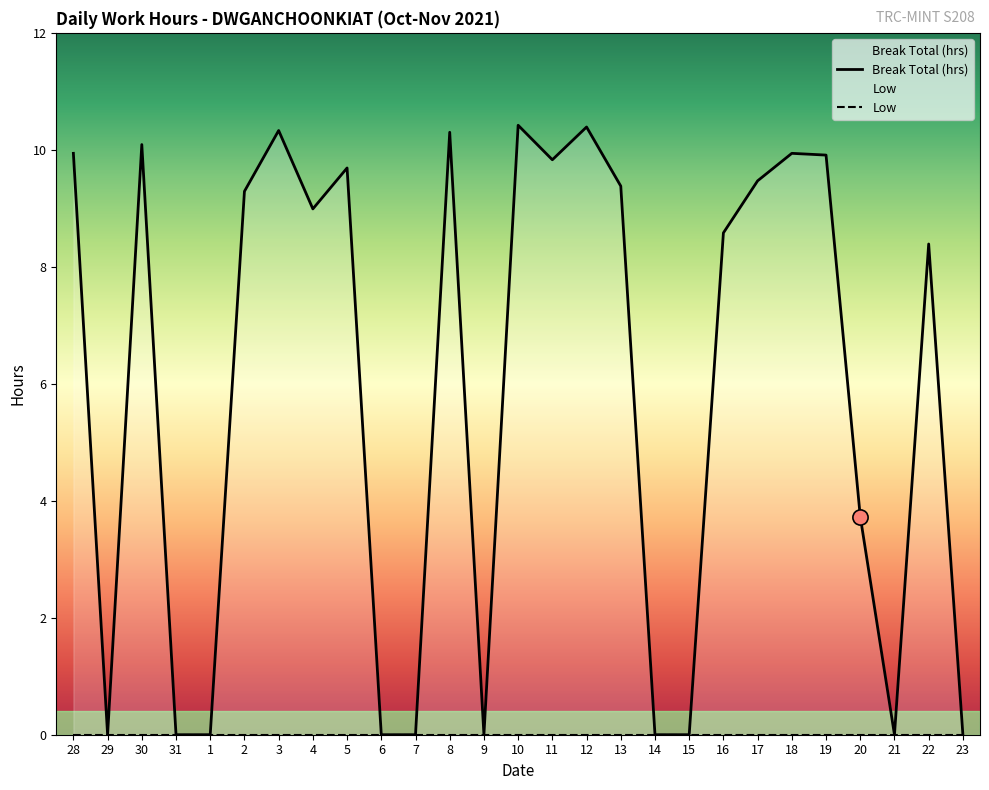

Between 19 and 12, which is larger?

12